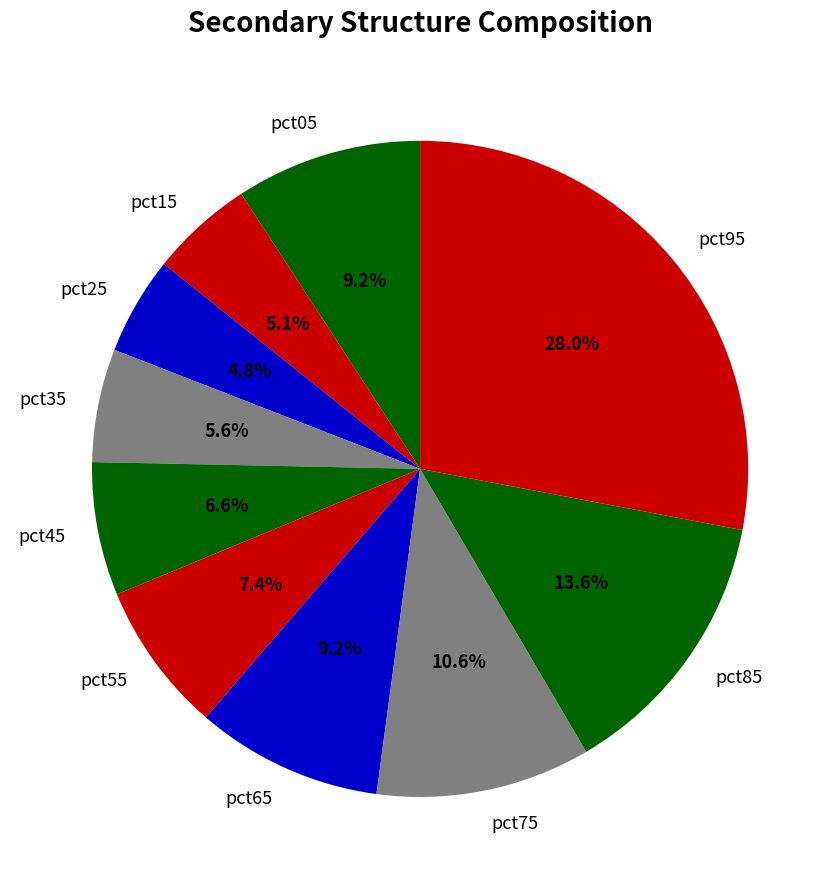

To the nearest percent, what percentage of the pie is pct25?

5%